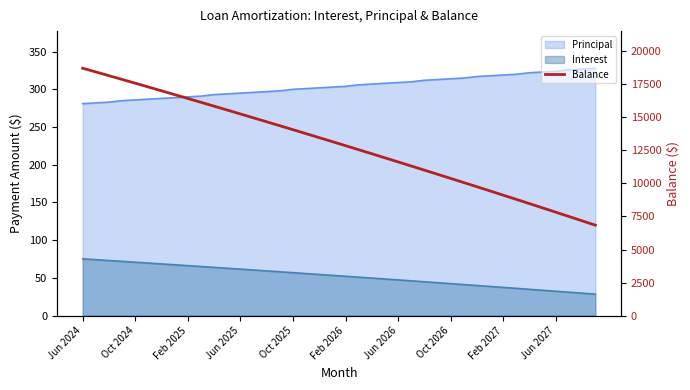

Read the value at 11.

15556